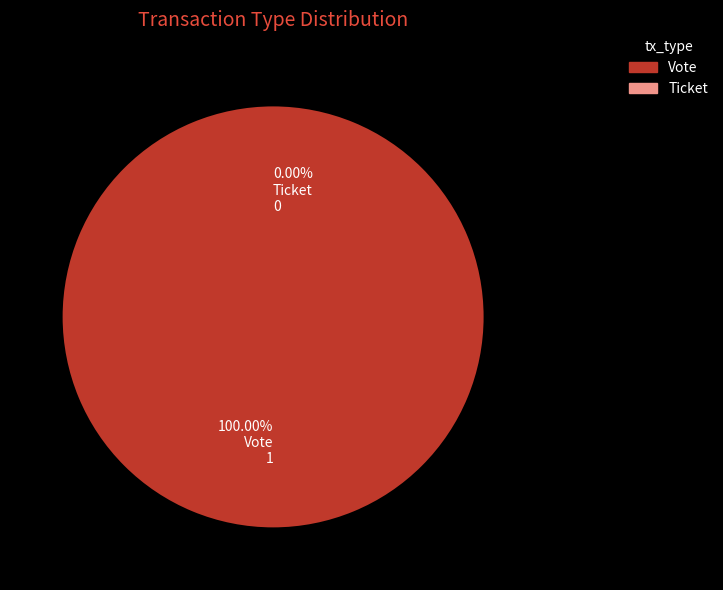

To the nearest percent, what is the average slice percentage?

50%